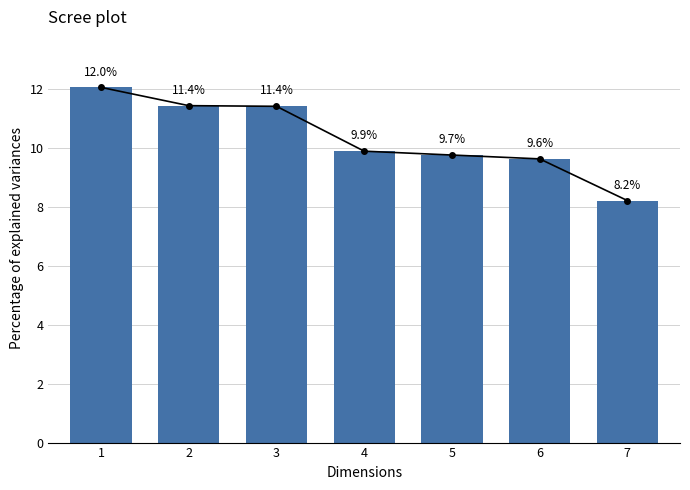

What is the change in value from 1 to 5?

-2.3